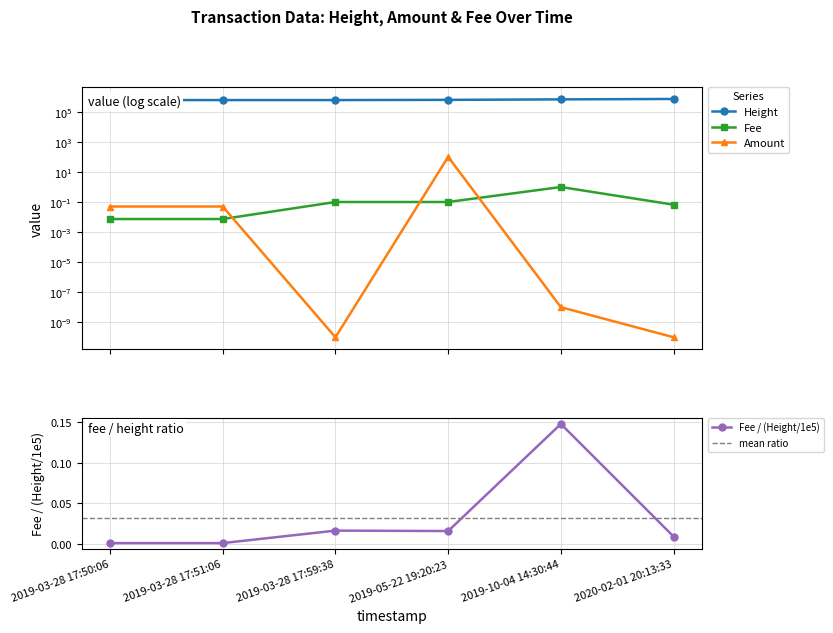

True or false: Height and Fee intersect in this chart.

False